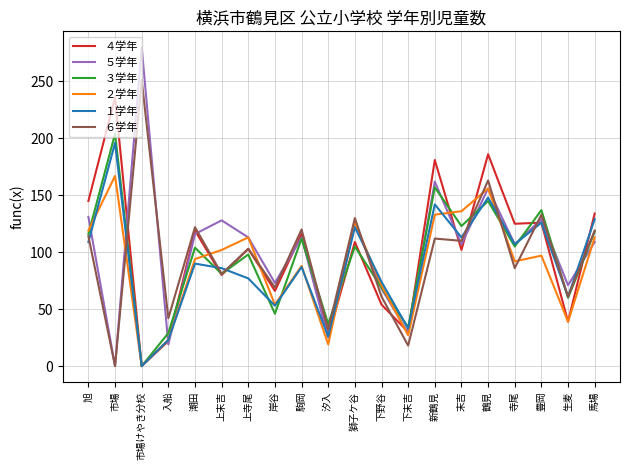

What is the approximate value of ２学年 at 駒岡, to the nearest 50?

100